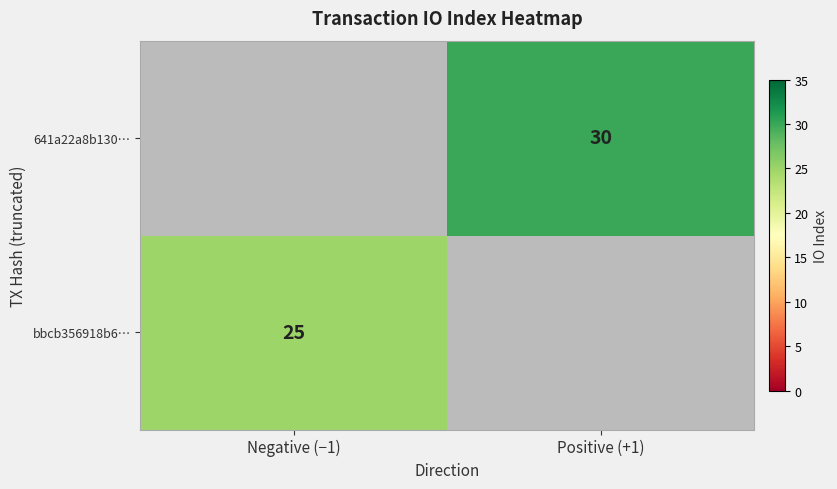

Which category has the lowest value across all series?

Negative (−1)